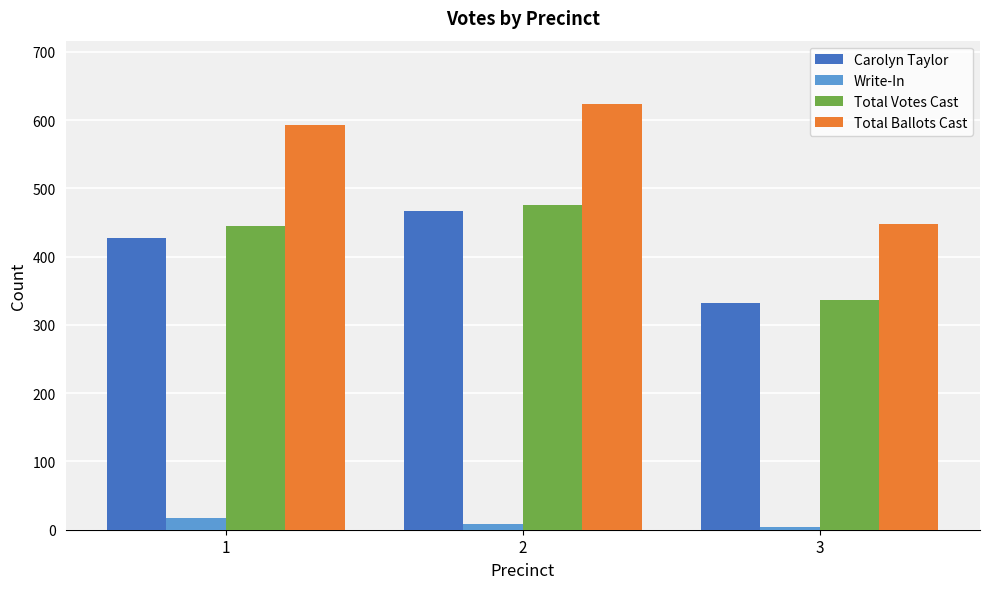

Reading right to left, list all the values displayed in this chart.

Carolyn Taylor: 3=332	2=467	1=428
Write-In: 3=4	2=8	1=17
Total Votes Cast: 3=336	2=475	1=445
Total Ballots Cast: 3=448	2=623	1=593